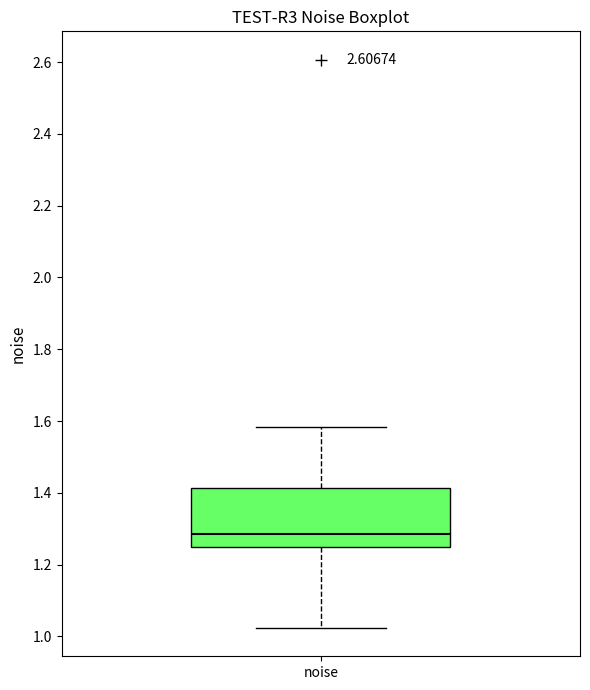

Transcribe this box plot: give where the median line is, the range the box spans, and where the two whiskers end, as read against the y-axis. The values are not printed on the chart, so give them approximately, as read against the axis.

median 1.28, box 1.24 to 1.42, whiskers 1.02 to 1.58